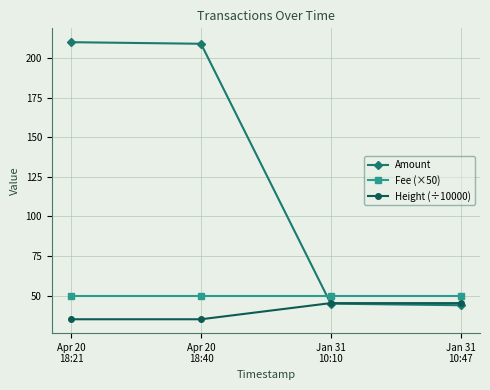

True or false: Fee (×50) has a value of 18.7 at Apr 20
18:21.

False